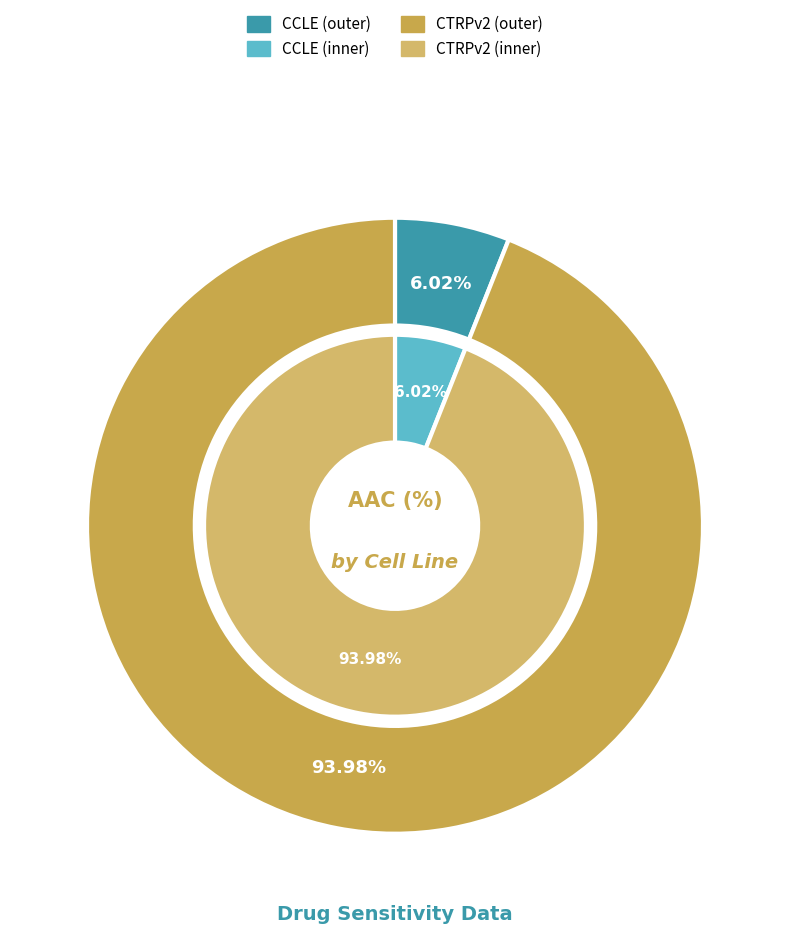

To the nearest percent, what percentage of the pie is CTRPv2?

94%